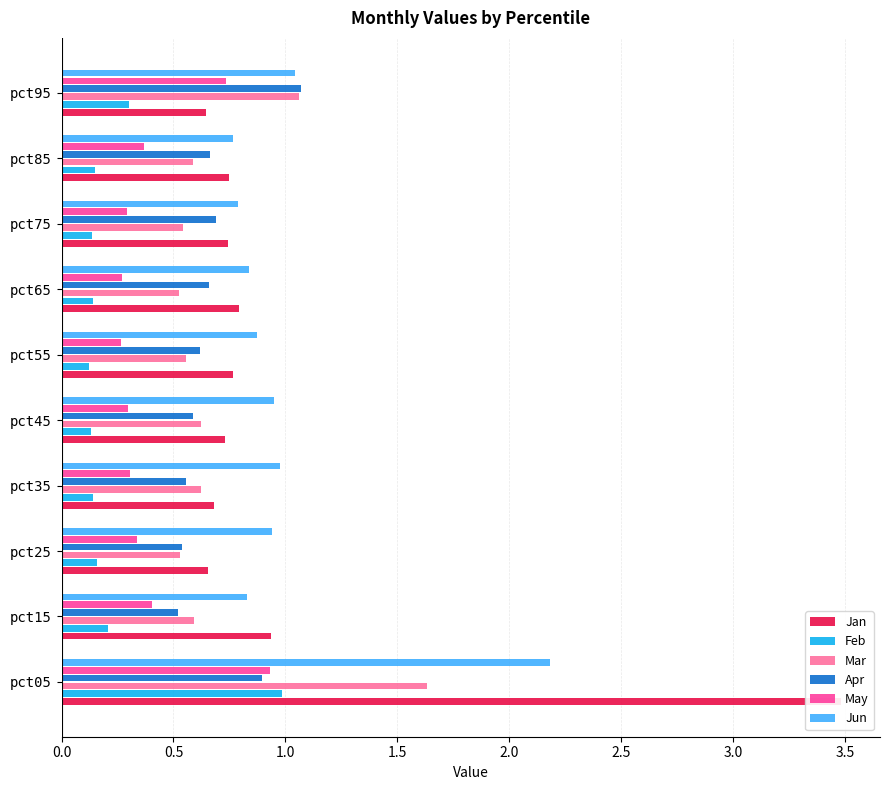

What are all the series names shown in the legend?

Jan, Feb, Mar, Apr, May, Jun